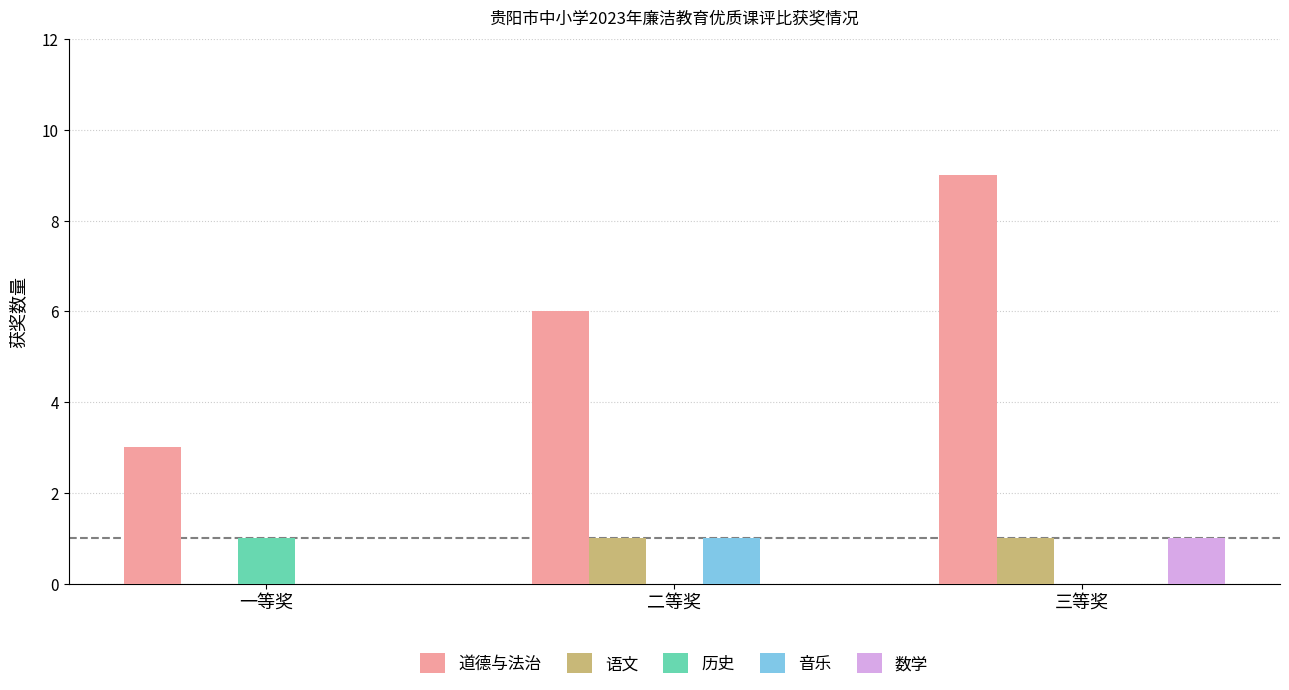

Reading right to left, list all the values displayed in this chart.

道德与法治: 三等奖=9	二等奖=6	一等奖=3
语文: 三等奖=1	二等奖=1	一等奖=0
历史: 三等奖=0	二等奖=0	一等奖=1
音乐: 三等奖=0	二等奖=1	一等奖=0
数学: 三等奖=1	二等奖=0	一等奖=0